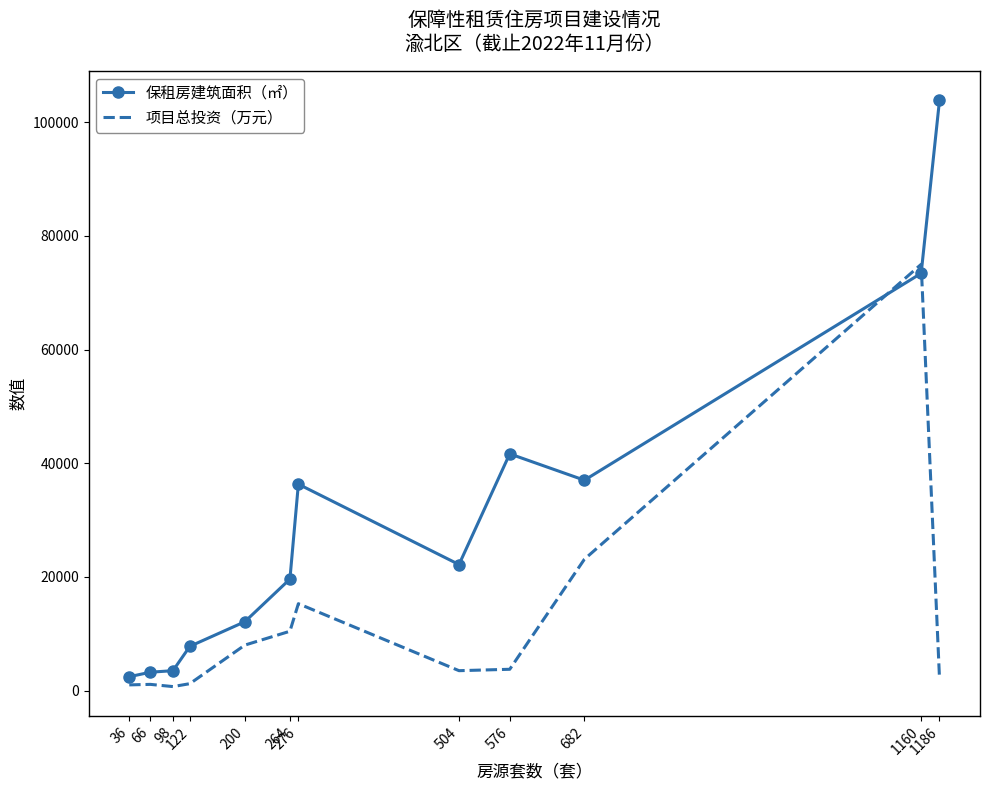

True or false: 保租房建筑面积（㎡） and 项目总投资（万元） cross at least once.

True